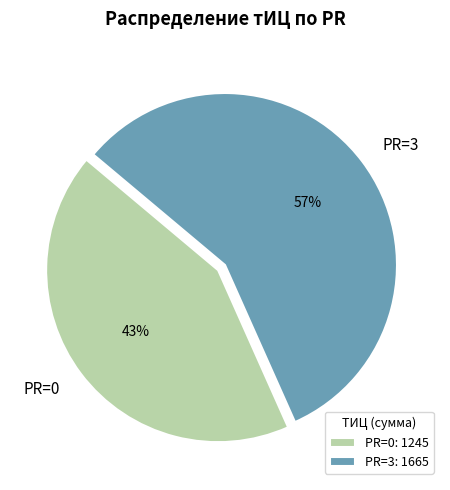

Is the sum of PR=3 and PR=0 greater than half?

Yes